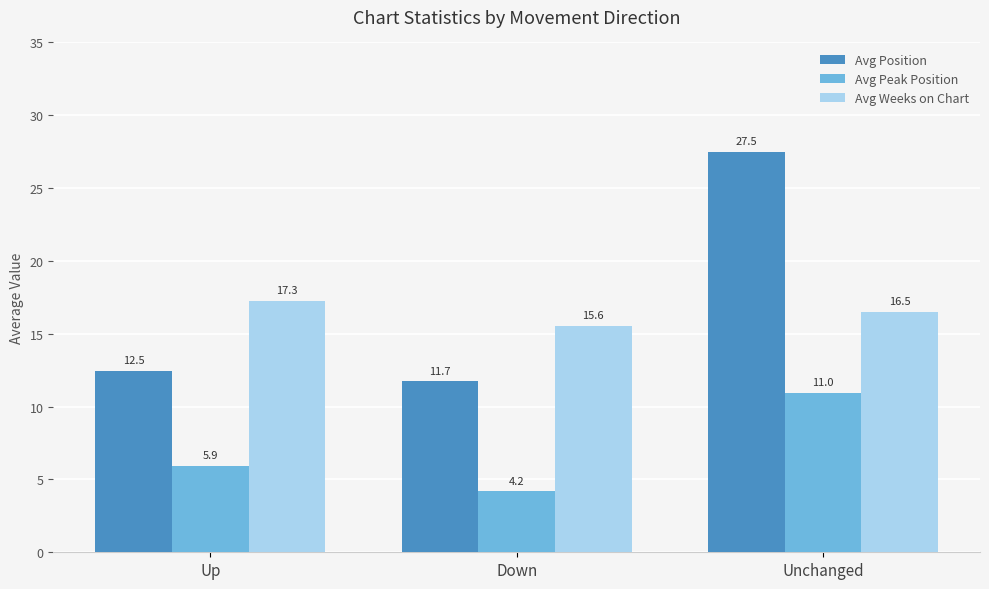

What is the maximum value shown in the chart?

27.5